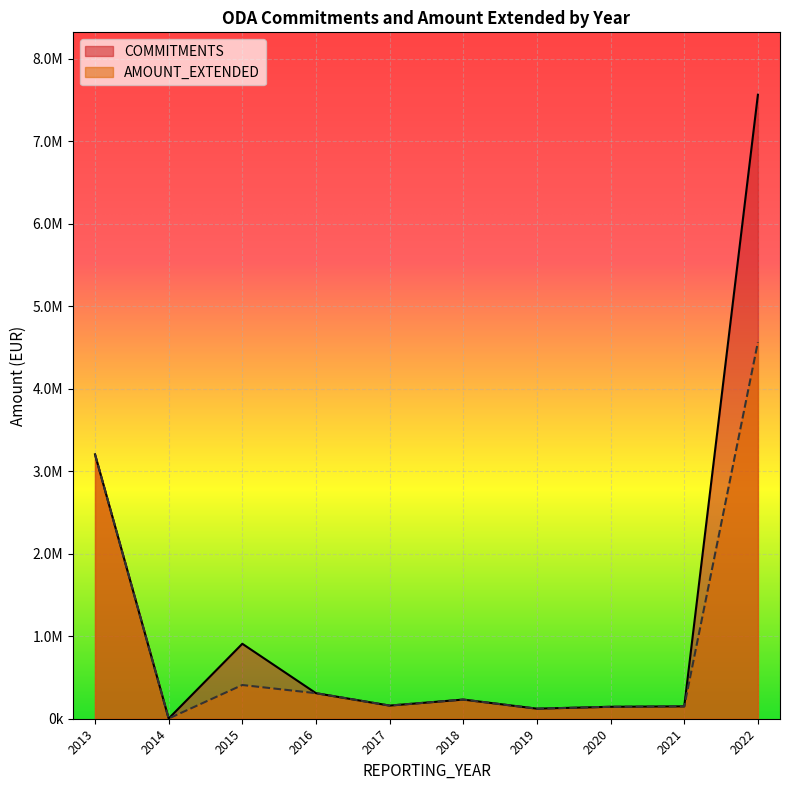

At which category does AMOUNT_EXTENDED reach its first local peak?

2013